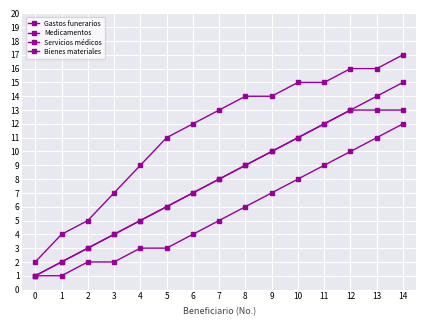

How many lines are shown in the chart?

4